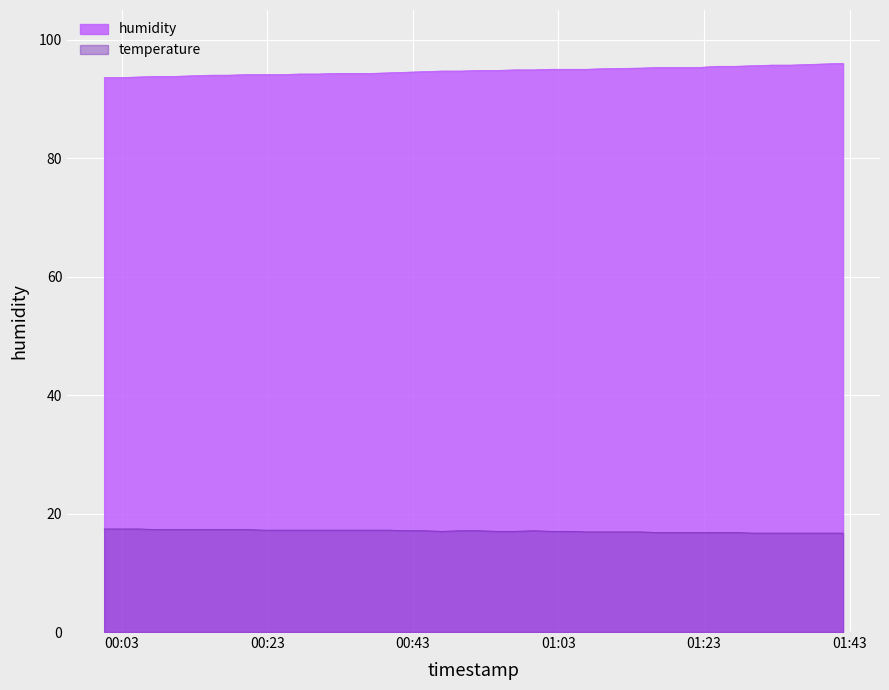

True or false: humidity and temperature cross at least once.

False